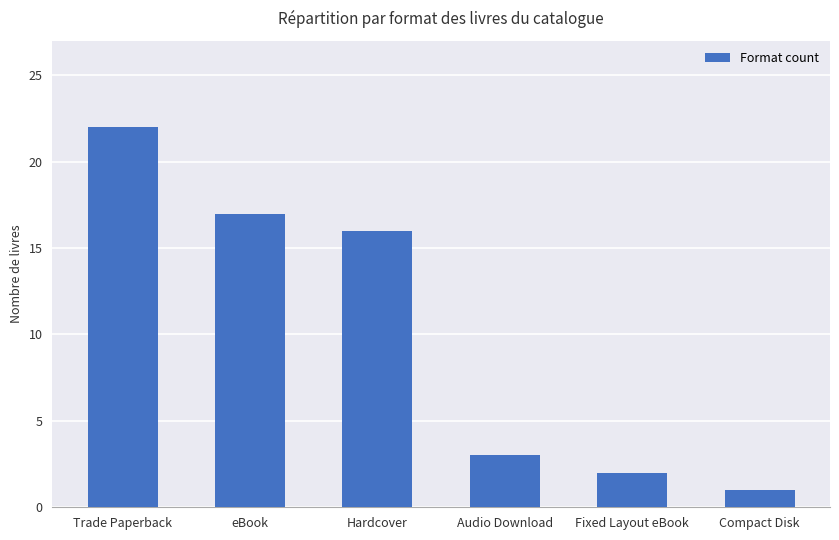

What is the value of the 2nd bar from the left?

17